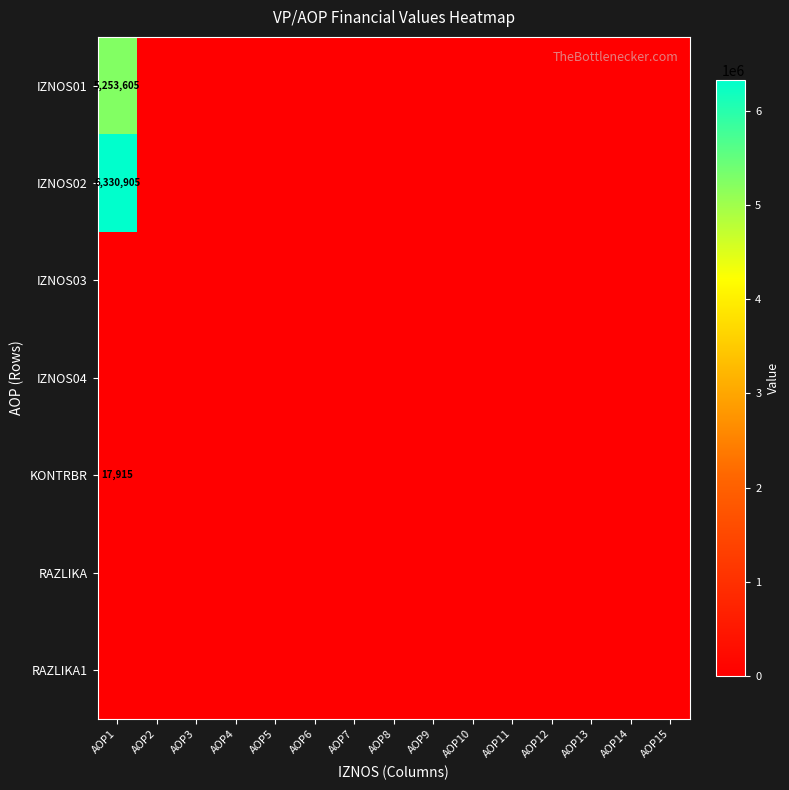

Where is IZNOS02 nearest to the value 3165452?

AOP2